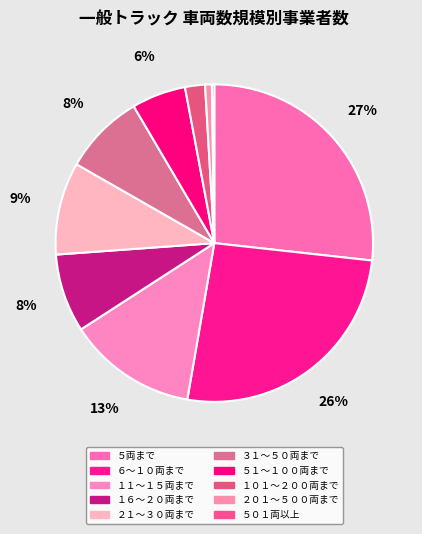

Count the number of slices in the pie.

10